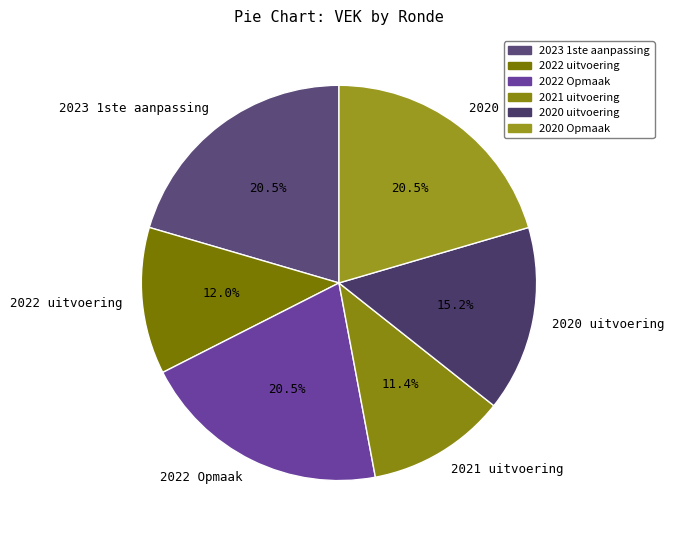

Is there a majority slice in this chart?

No